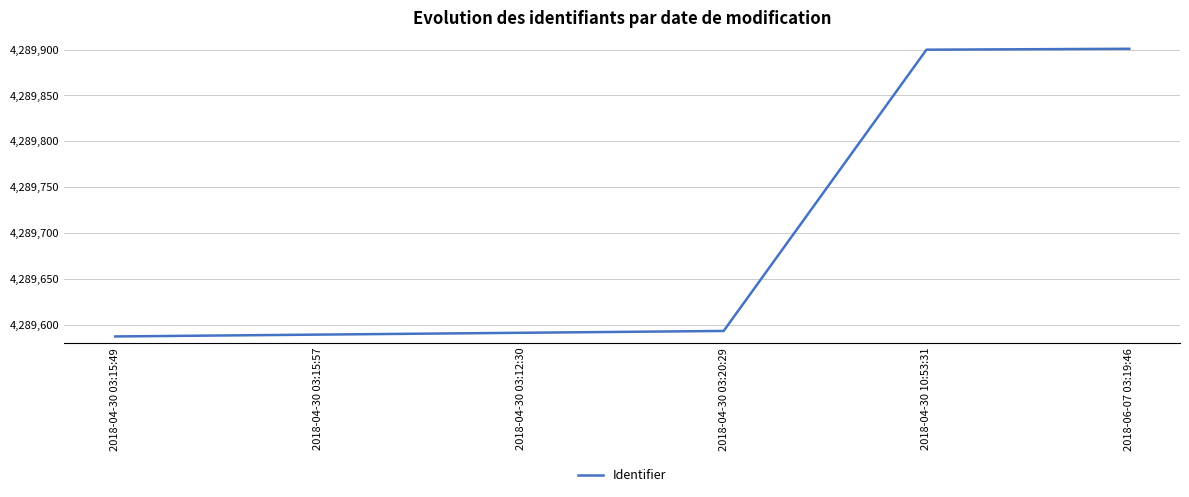

What is the sum of all values?

25738161